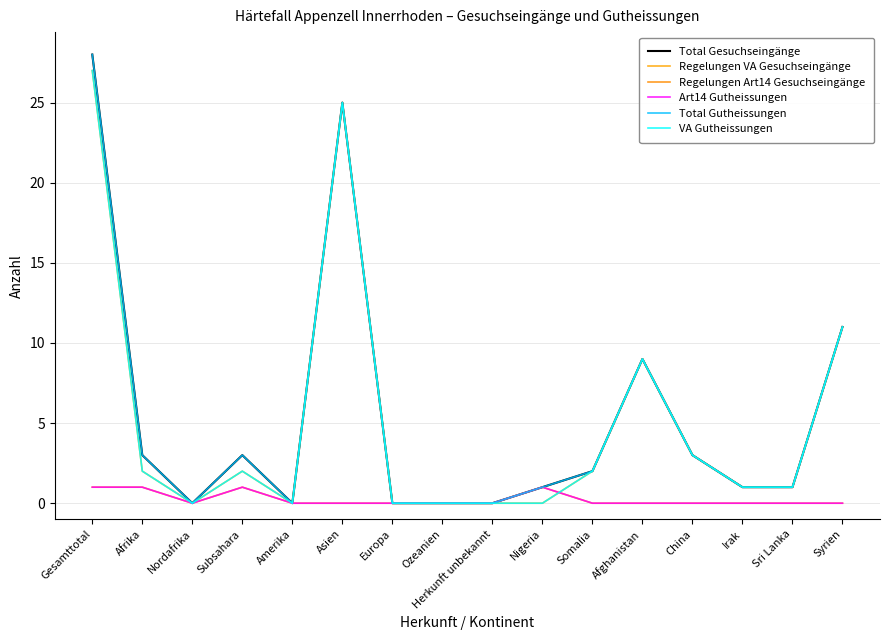

What is the difference between the second highest and second lowest values in the VA Gutheissungen series?

25